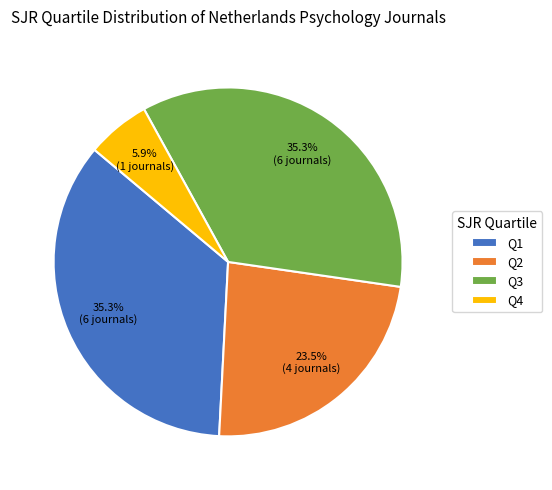

To the nearest percent, what is the difference between the largest and smallest slice percentages?

29%